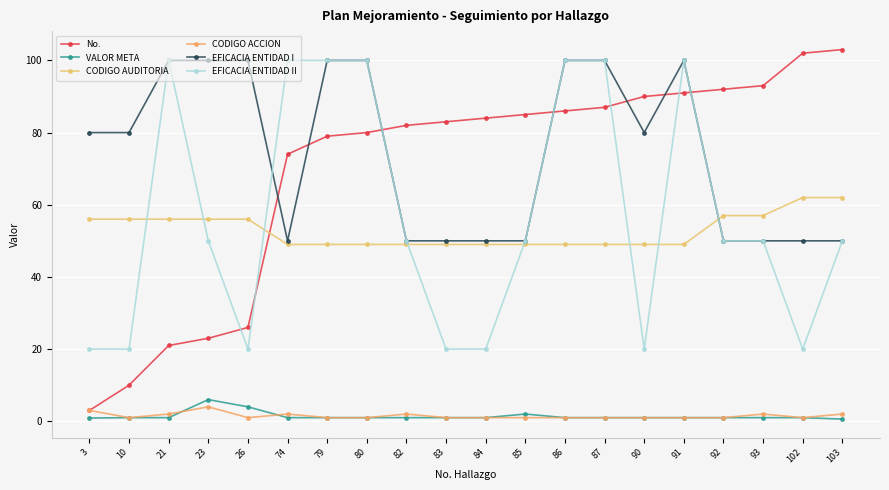

Where do No. and EFICACIA ENTIDAD II first cross each other?

23 and 26